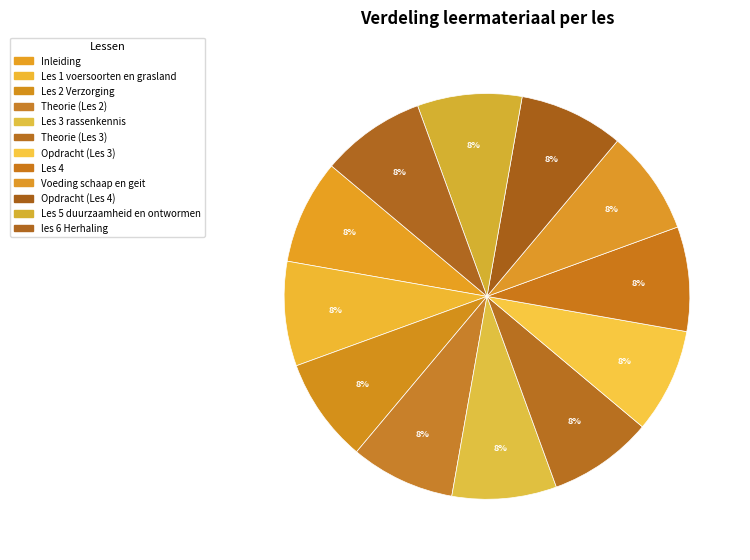

Which slice is the smallest?

Inleiding